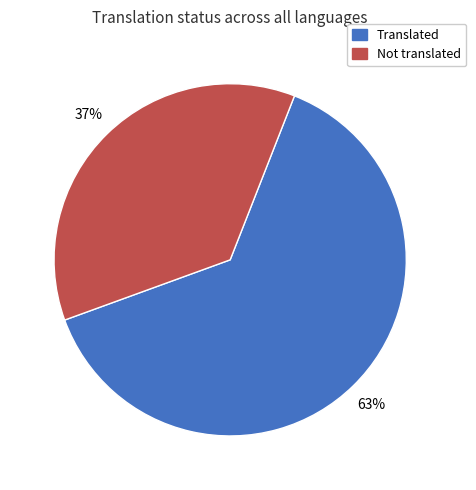

Is there a majority slice in this chart?

Yes